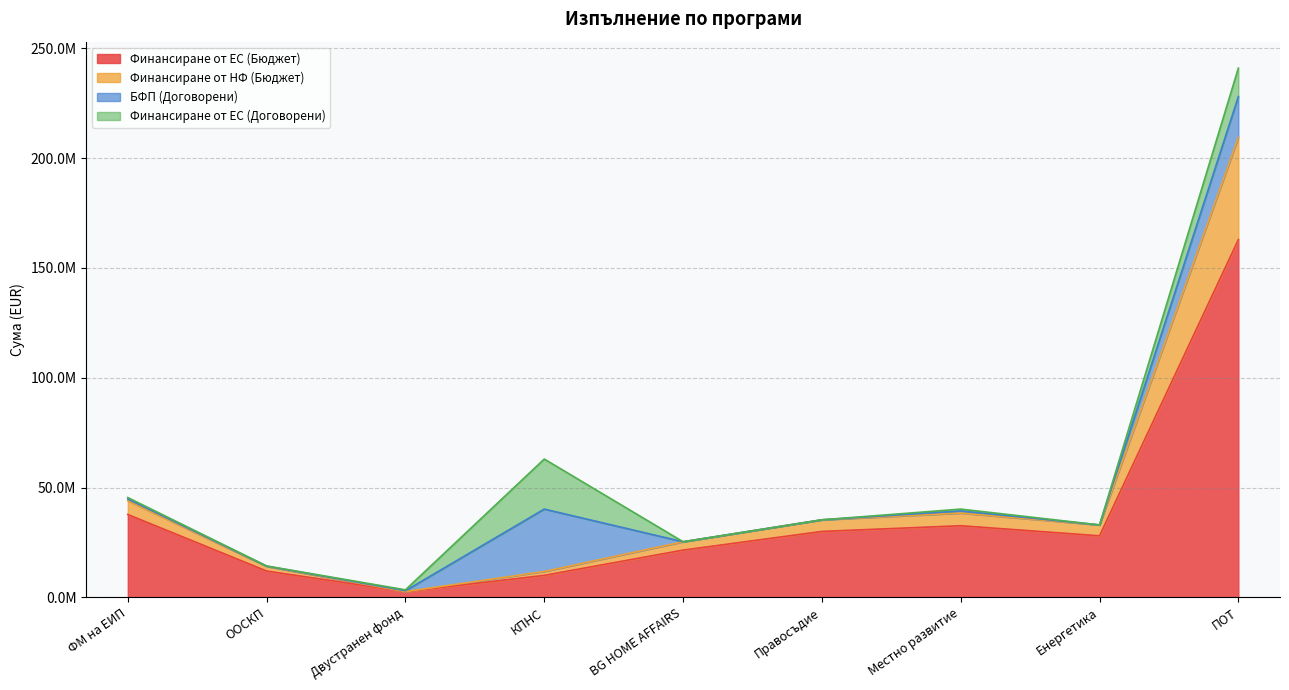

What position from the right is КПНС?

6